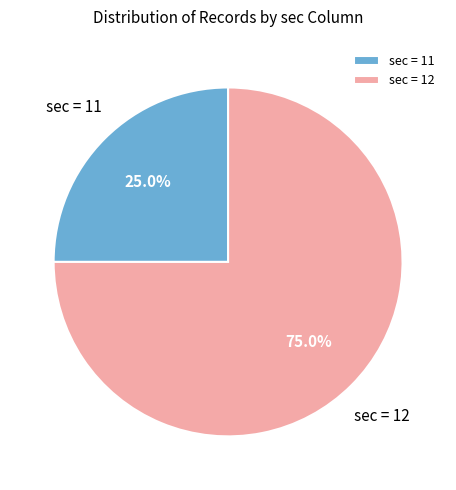

Rank the categories by value from lowest to highest.

sec = 11, sec = 12